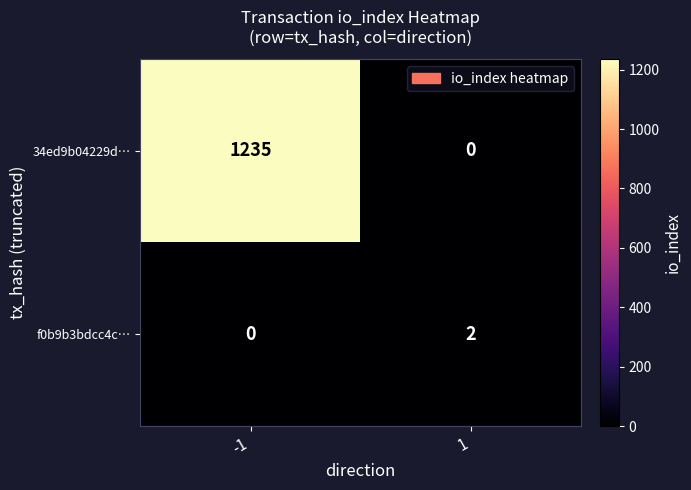

How many data points does each series have?

2